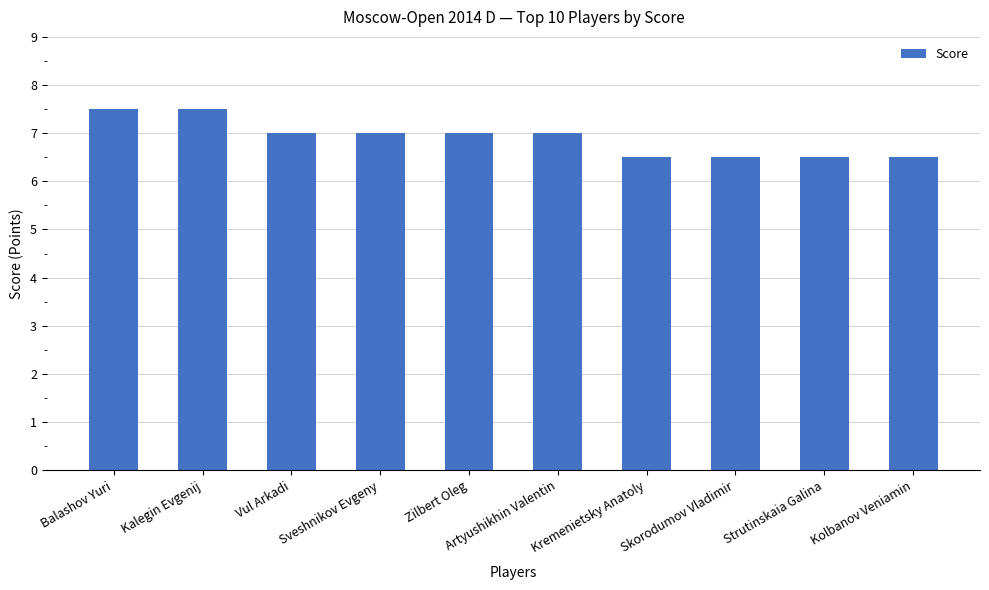

The chart shows a value of 2.4 at Strutinskaia Galina. True or false?

False